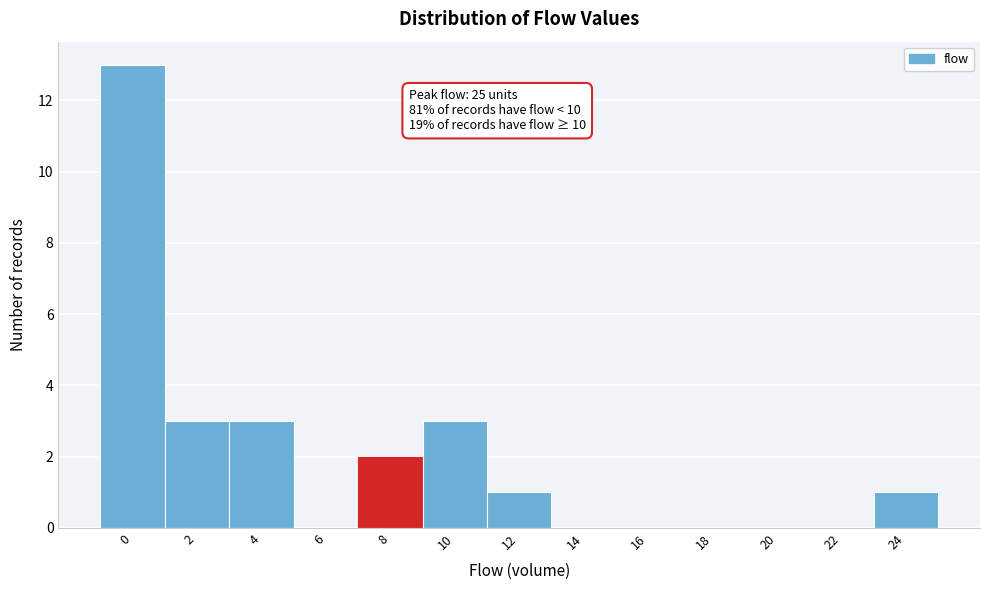

Reading left to right, list all the values displayed in this chart.

0=13	2=3	4=3	6=0	8=2	10=3	12=1	14=0	16=0	18=0	20=0	22=0	24=1